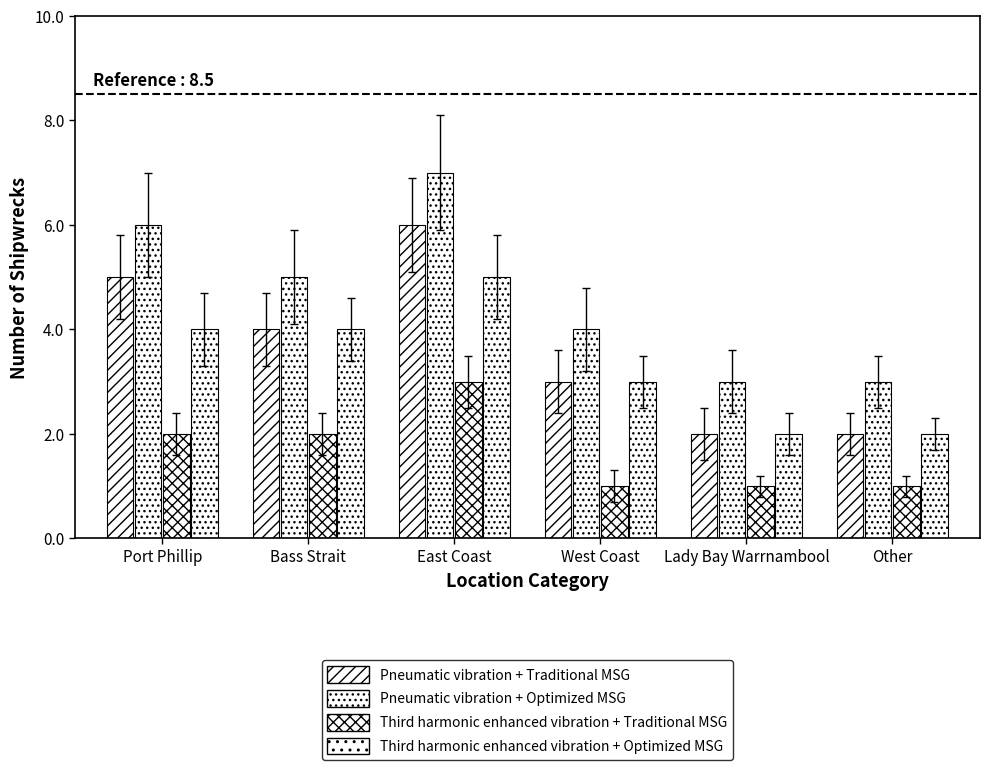

True or false: Third harmonic enhanced vibration + Optimized MSG has a value of 5 at East Coast.

True